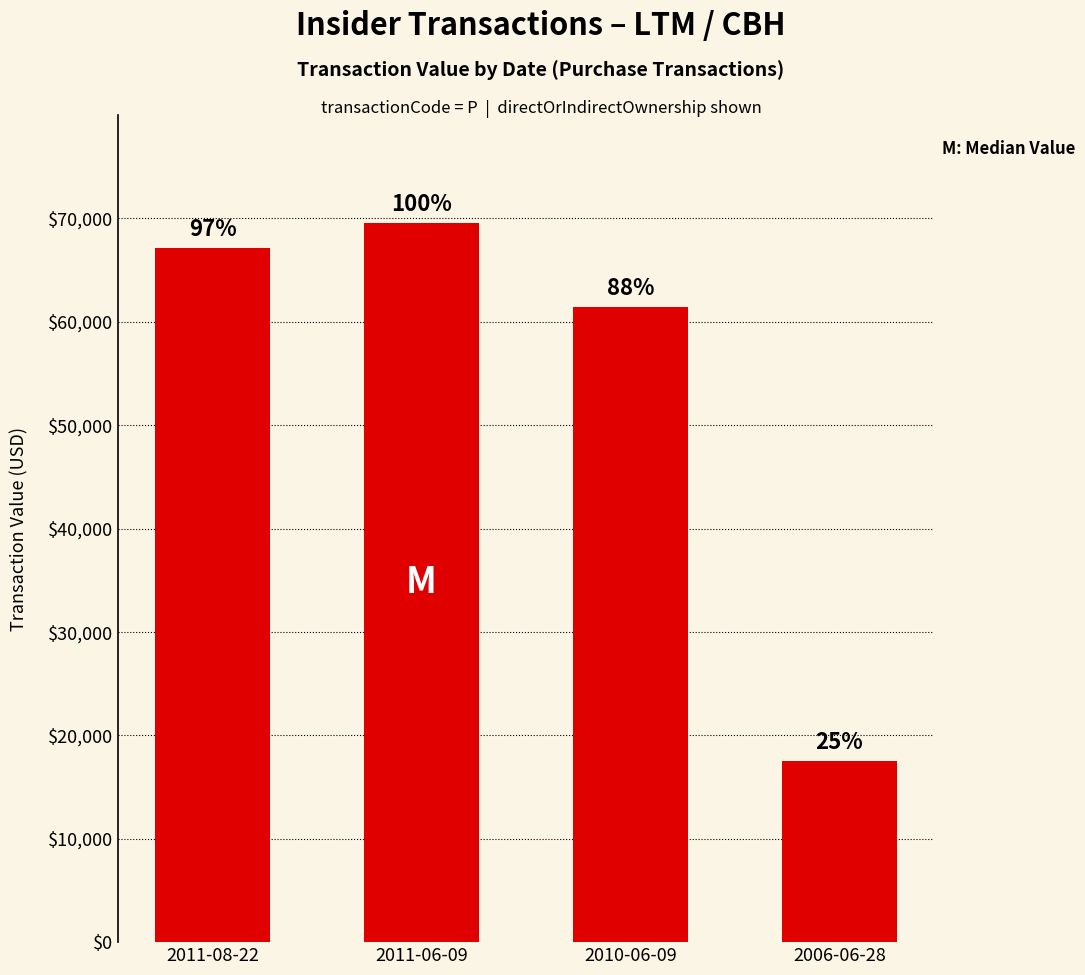

At which category does the chart reach its peak across all series?

2011-06-09